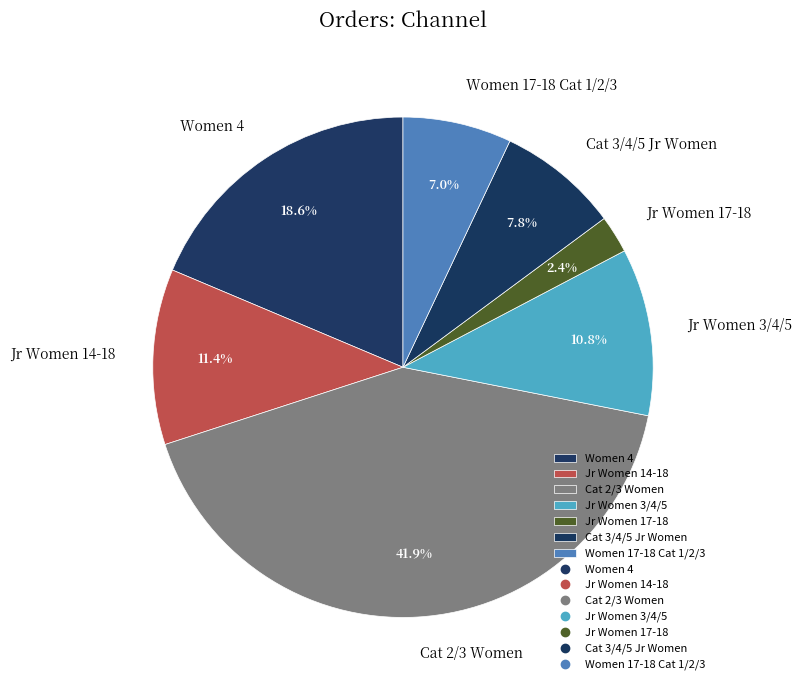

How much of the chart is everything except Jr Women 3/4/5?

89.2%